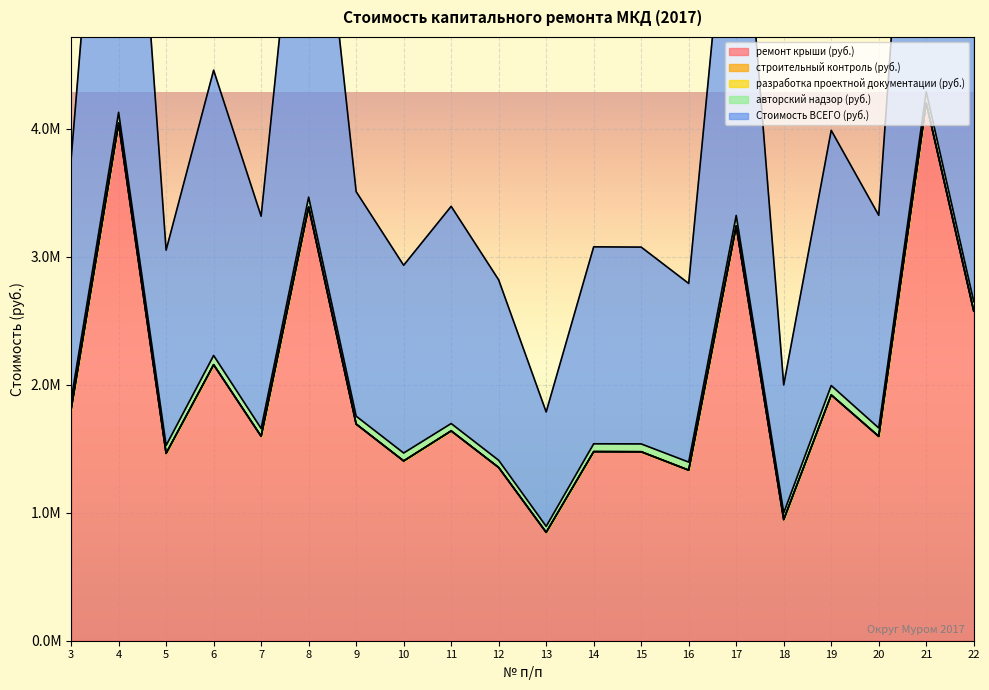

Which series has the largest range (max minus min)?

Стоимость ВСЕГО (руб.)